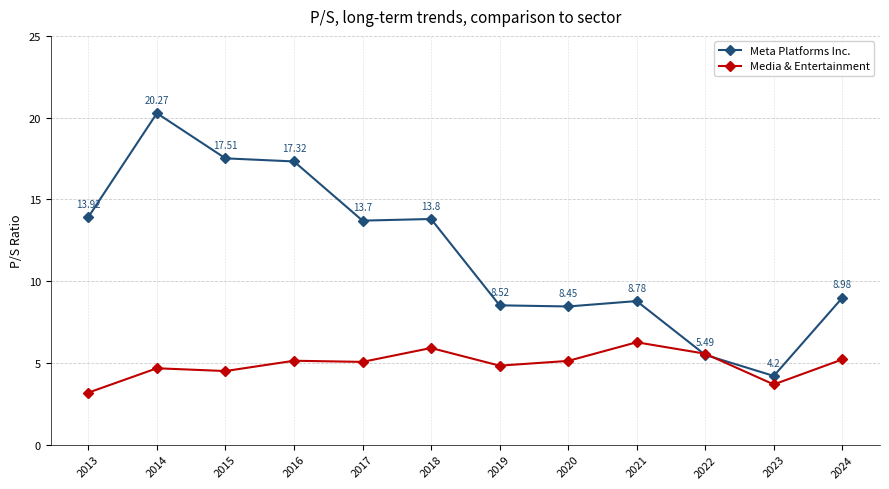

Which series has the largest total across all categories?

Meta Platforms Inc.